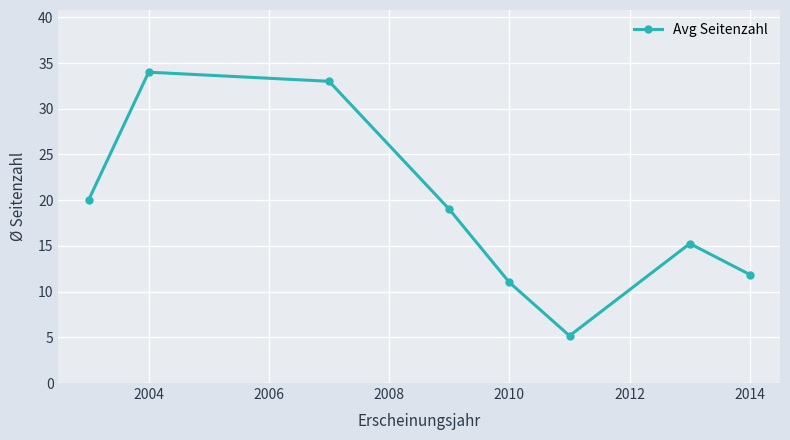

What is the difference between the maximum and minimum values?

28.8